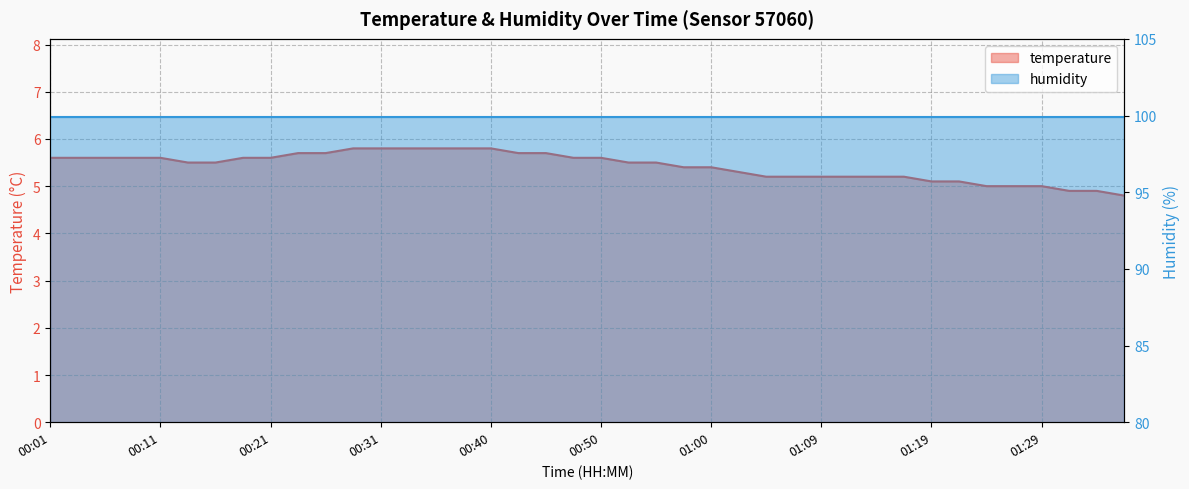

Is it true that the value at 01:14 is 5.2?

True